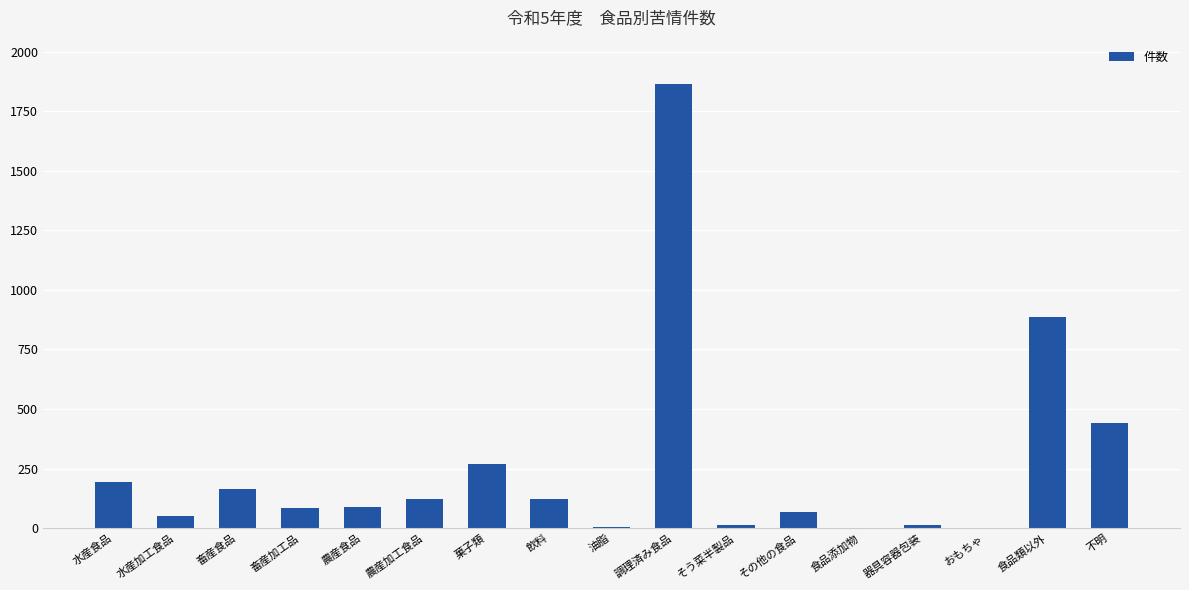

Between そう菜半製品 and 水産食品, which is larger?

水産食品